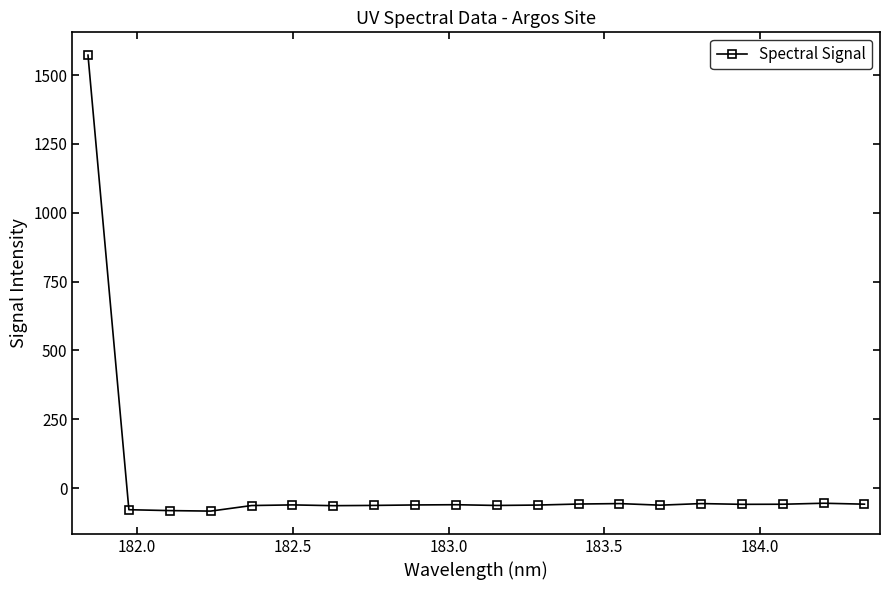

What is the average value?

18.2